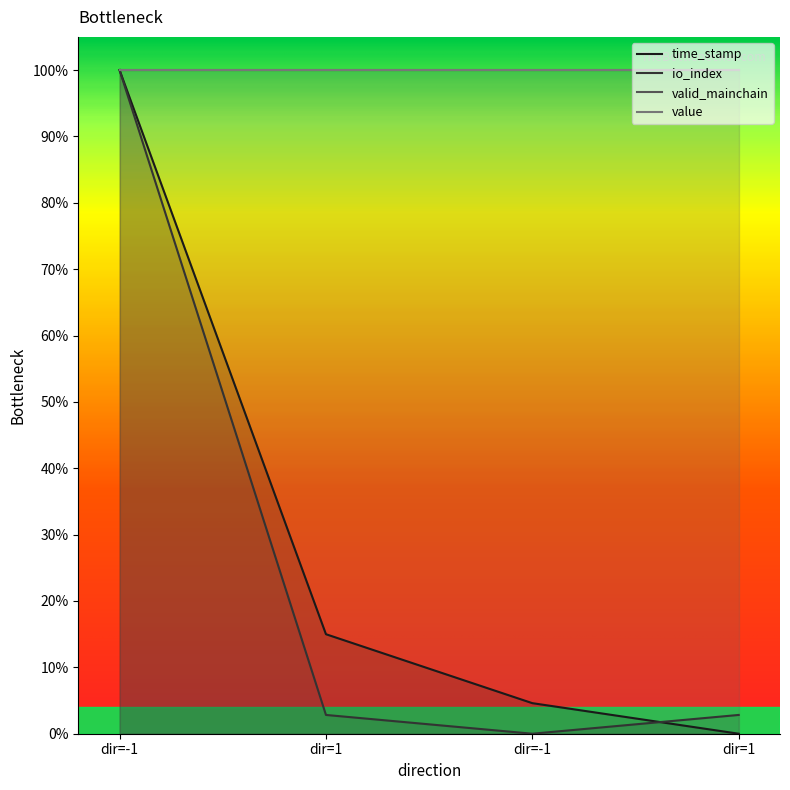

List the labels in order of time_stamp value, smallest first.

dir=1, dir=-1, dir=1, dir=-1